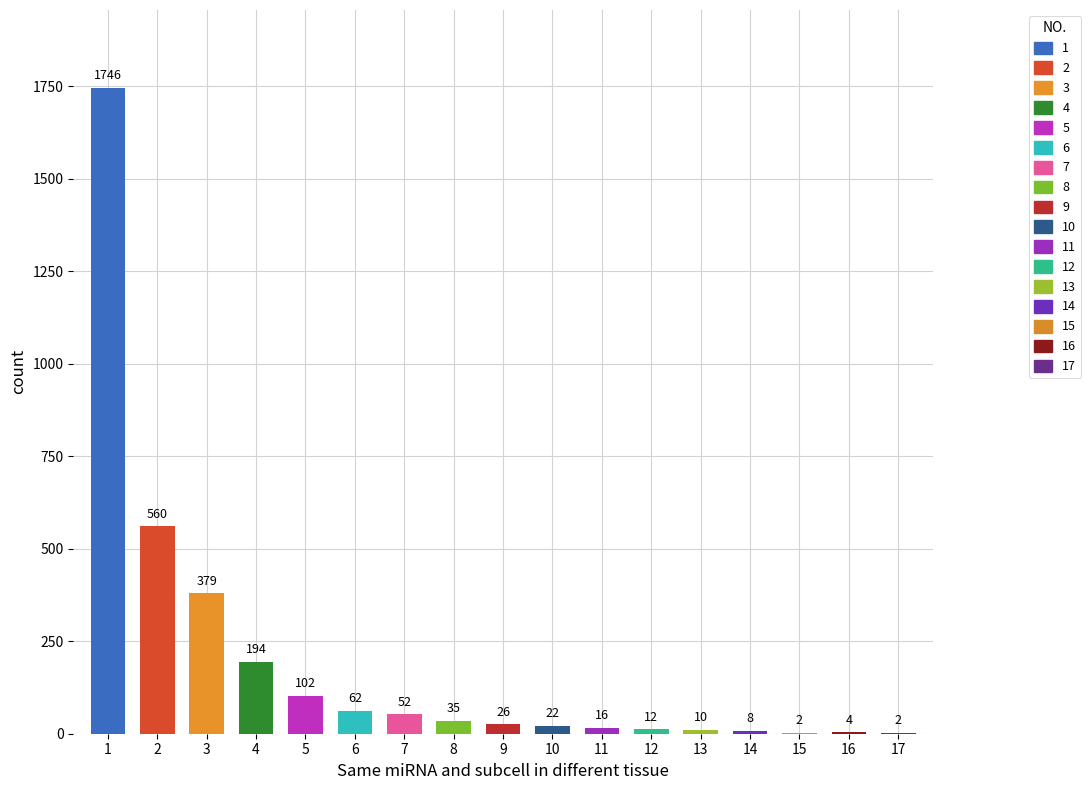

True or false: the data shows 3 at 13.

False